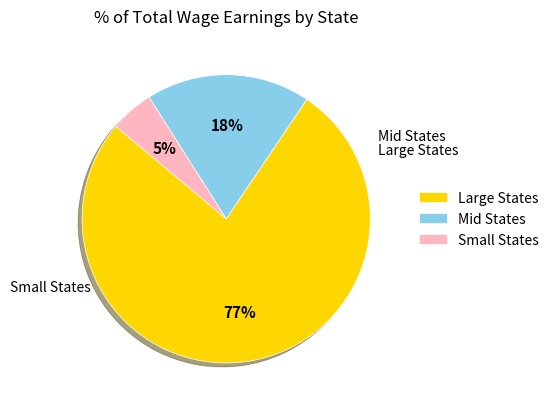

How many slices are in this pie chart?

3